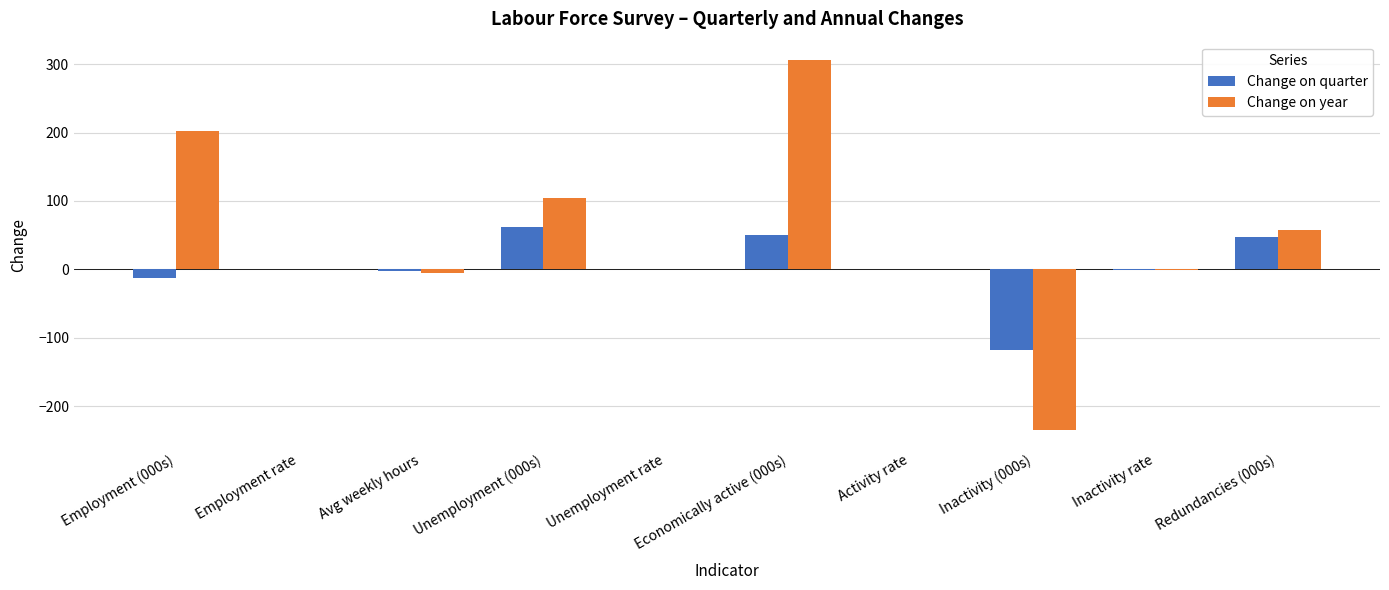

What is the spread (max minus min) of values at Redundancies (000s)?

10.0